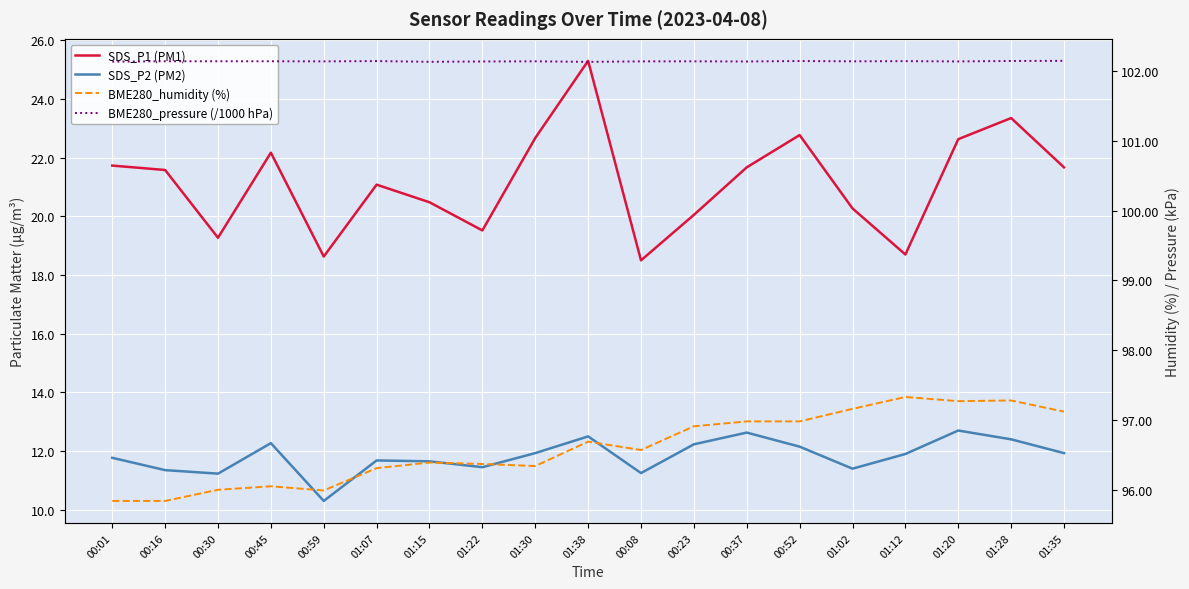

Reading right to left, list all the values displayed in this chart.

SDS_P1 (PM1): 01:35=21.7	01:28=23.4	01:20=22.6	01:12=18.7	01:02=20.3	00:52=22.8	00:37=21.7	00:23=20.1	00:08=18.5	01:38=25.3	01:30=22.7	01:22=19.5	01:15=20.5	01:07=21.1	00:59=18.6	00:45=22.2	00:30=19.3	00:16=21.6	00:01=21.7
SDS_P2 (PM2): 01:35=11.9	01:28=12.4	01:20=12.7	01:12=11.9	01:02=11.4	00:52=12.2	00:37=12.6	00:23=12.2	00:08=11.2	01:38=12.5	01:30=11.9	01:22=11.4	01:15=11.7	01:07=11.7	00:59=10.3	00:45=12.3	00:30=11.2	00:16=11.3	00:01=11.8
BME280_humidity (%): 01:35=97.1	01:28=97.3	01:20=97.3	01:12=97.3	01:02=97.2	00:52=97.0	00:37=97.0	00:23=96.9	00:08=96.6	01:38=96.7	01:30=96.3	01:22=96.4	01:15=96.4	01:07=96.3	00:59=96.0	00:45=96.0	00:30=96.0	00:16=95.8	00:01=95.8
BME280_pressure (/1000 hPa): 01:35=102.1	01:28=102.1	01:20=102.1	01:12=102.1	01:02=102.1	00:52=102.1	00:37=102.1	00:23=102.1	00:08=102.1	01:38=102.1	01:30=102.1	01:22=102.1	01:15=102.1	01:07=102.1	00:59=102.1	00:45=102.1	00:30=102.1	00:16=102.1	00:01=102.1